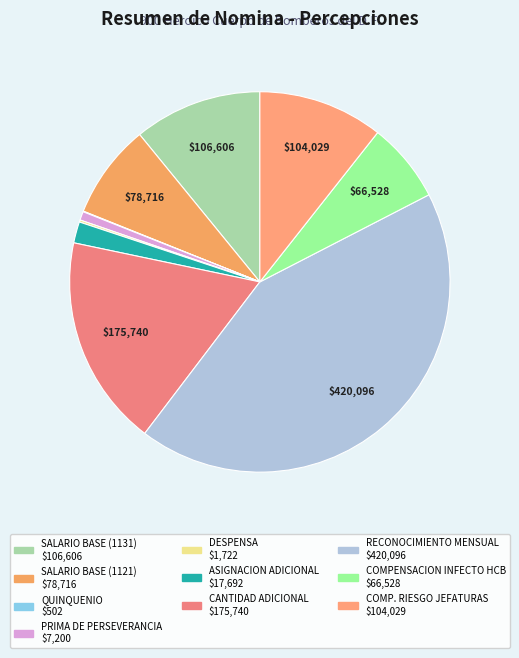

Is it true that CANTIDAD ADICIONAL is 18% of the pie?

True